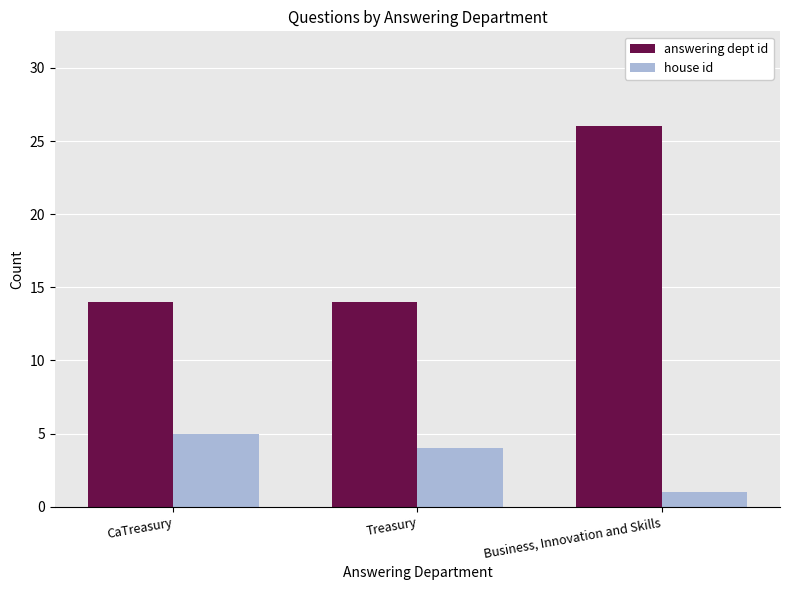

What is the value of the answering dept id bar at the 3rd from the left?

26